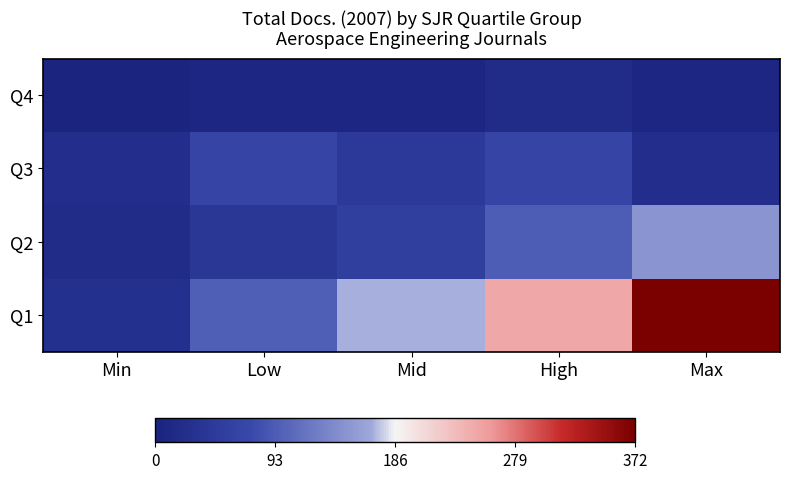

Rank the series by their maximum value, from highest to lowest.

Q1, Q2, Q3, Q4